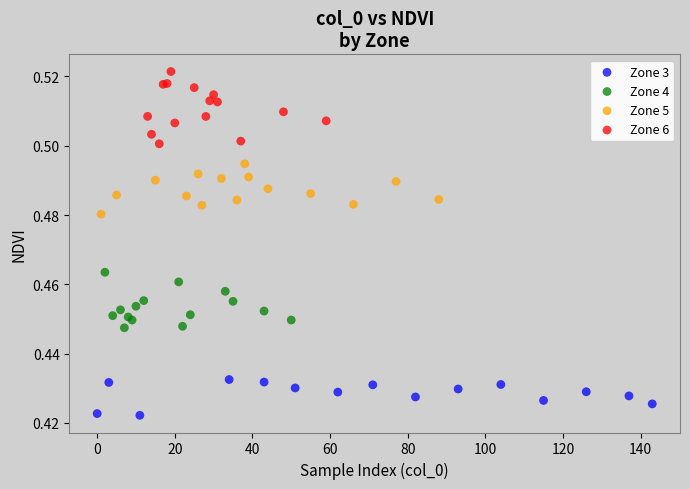

Which series contains the highest Y value?

Zone 6